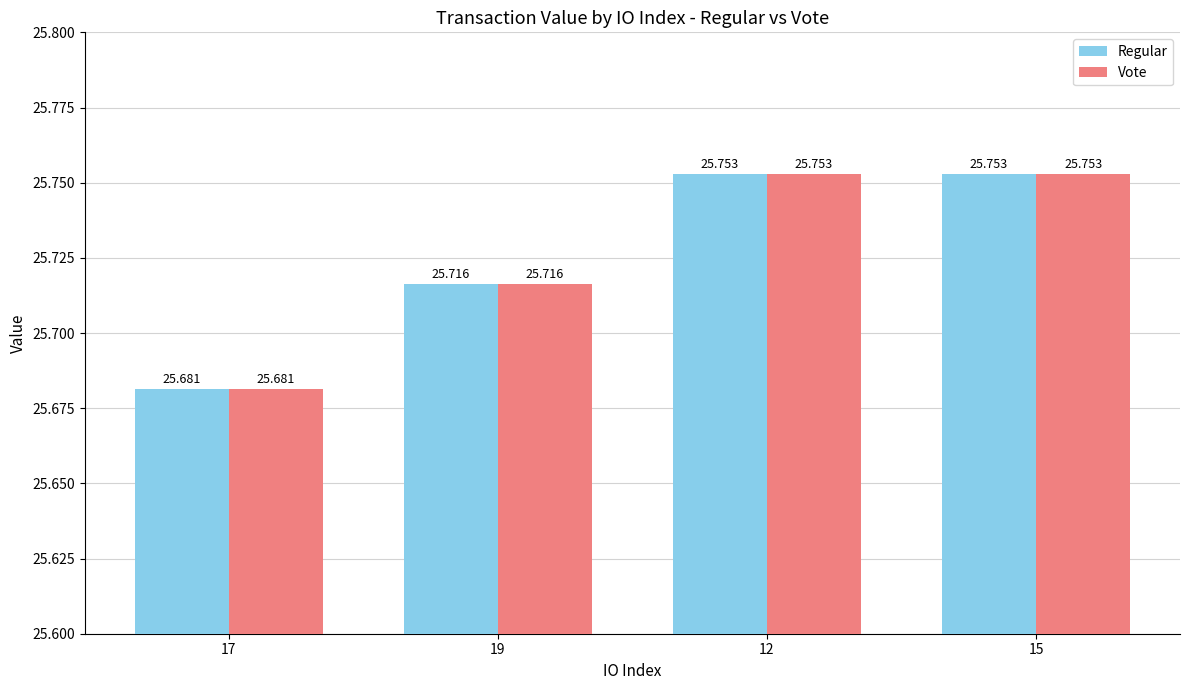

What is the value of the Regular bar at the 4th from the left?

25.8